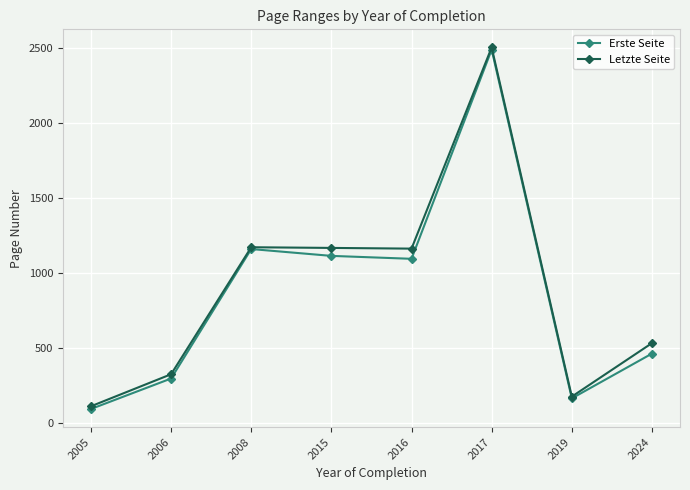

In Letzte Seite, how many points are higher than both neighbors (excluding endpoints)?

2